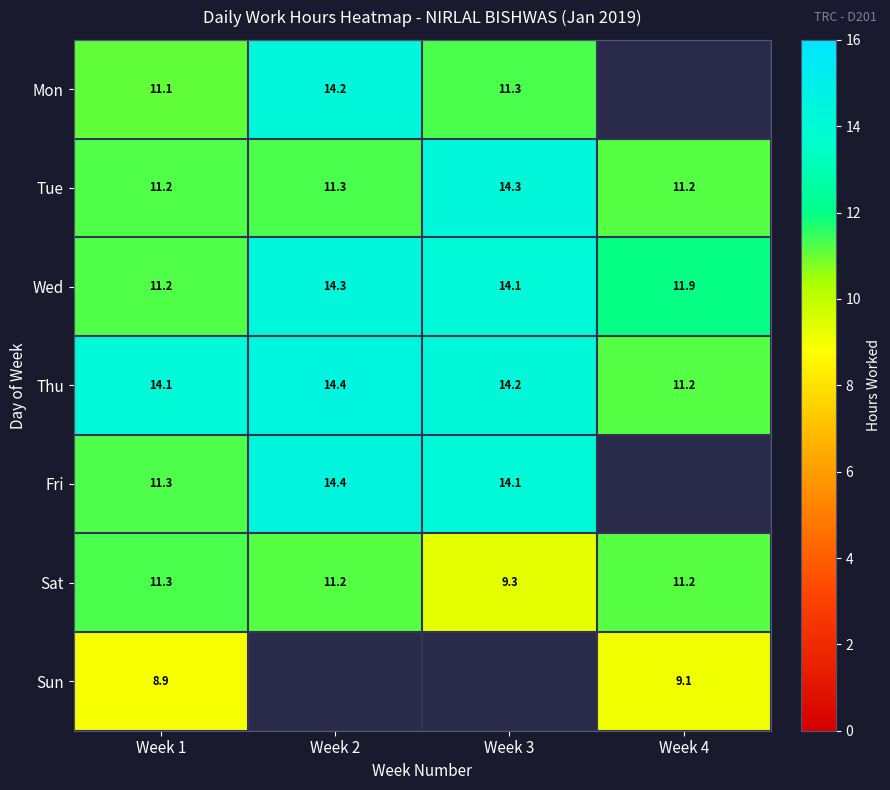

Which has a higher value, Week 3 or Week 1?

Week 3